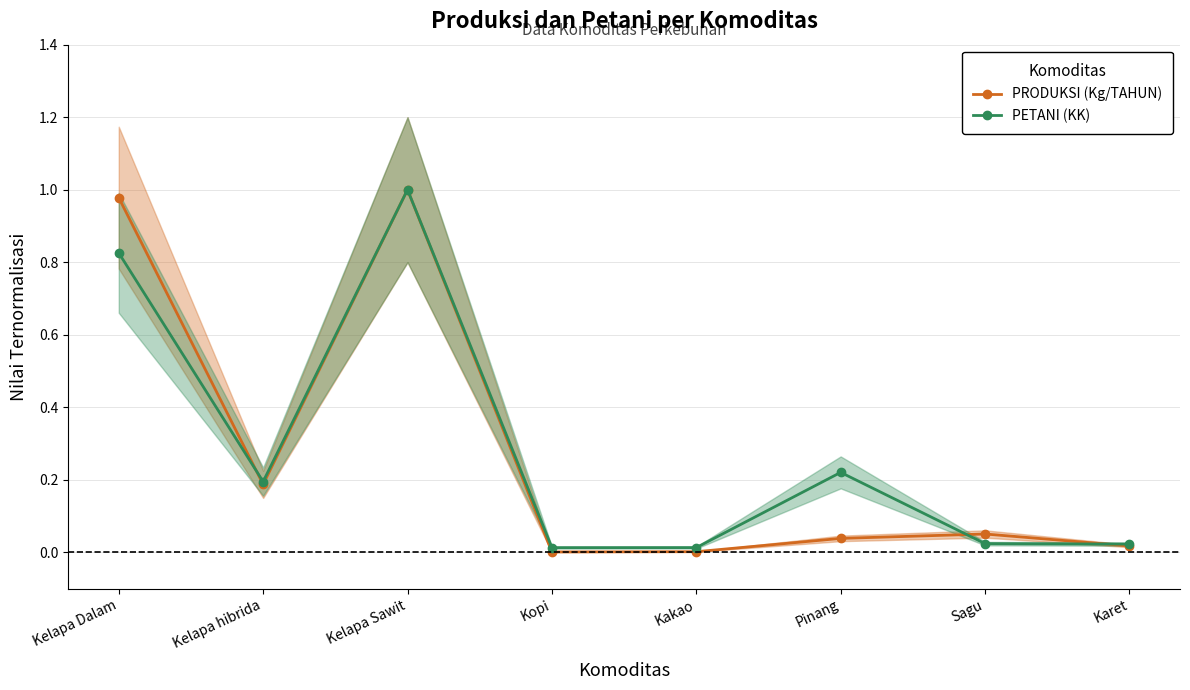

Rank the series by their maximum value, from highest to lowest.

PRODUKSI (Kg/TAHUN), PETANI (KK)